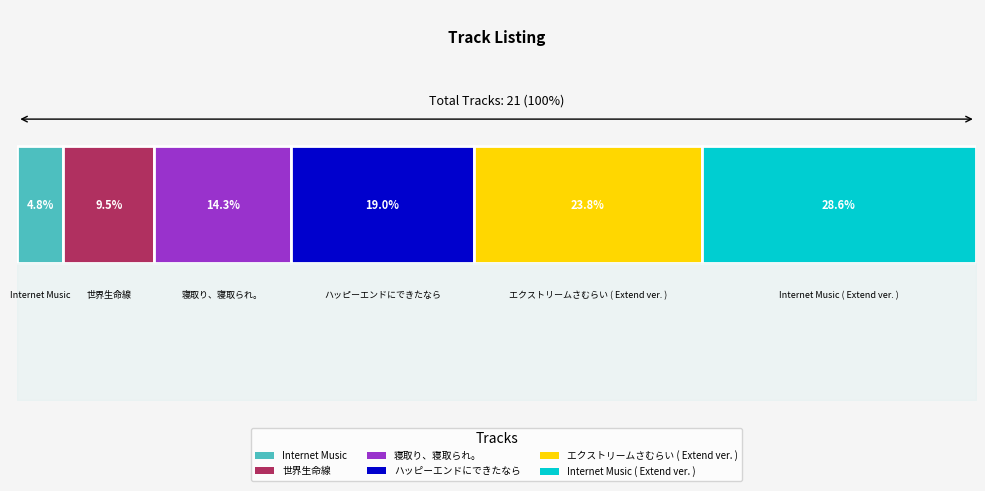

At which category does the chart reach its minimum across all series?

Internet Music